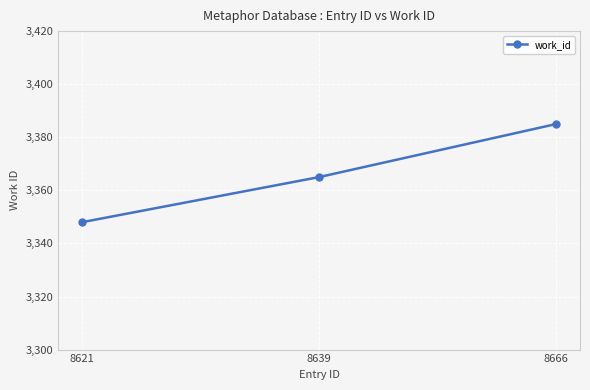

Reading left to right, transcribe all the data shown in this chart.

3348	3365	3385